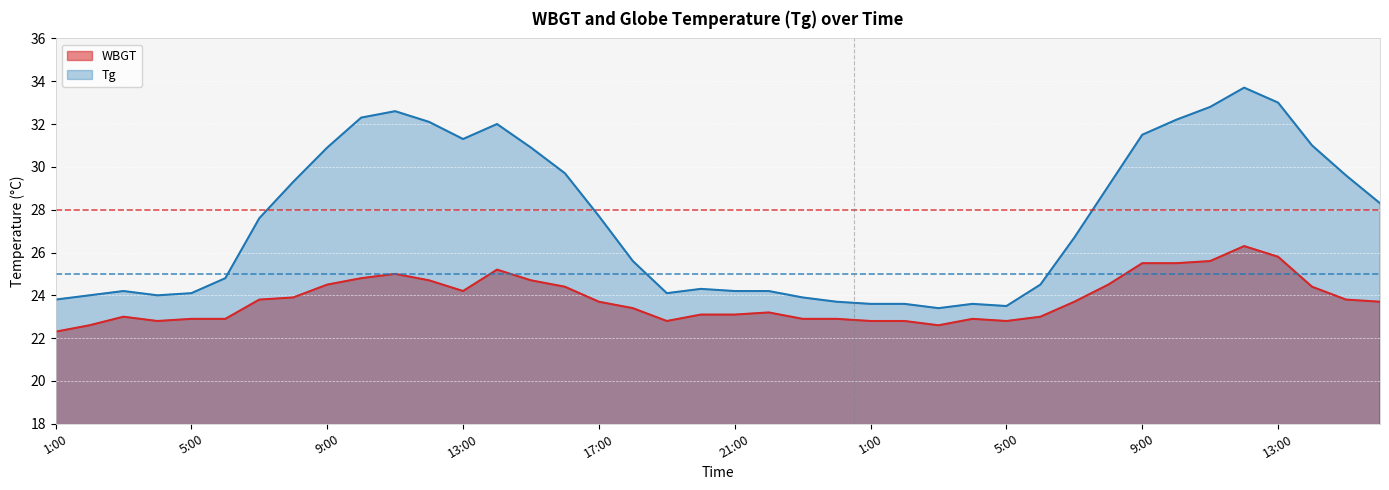

True or false: WBGT has more than 2 points higher than both neighbors.

True